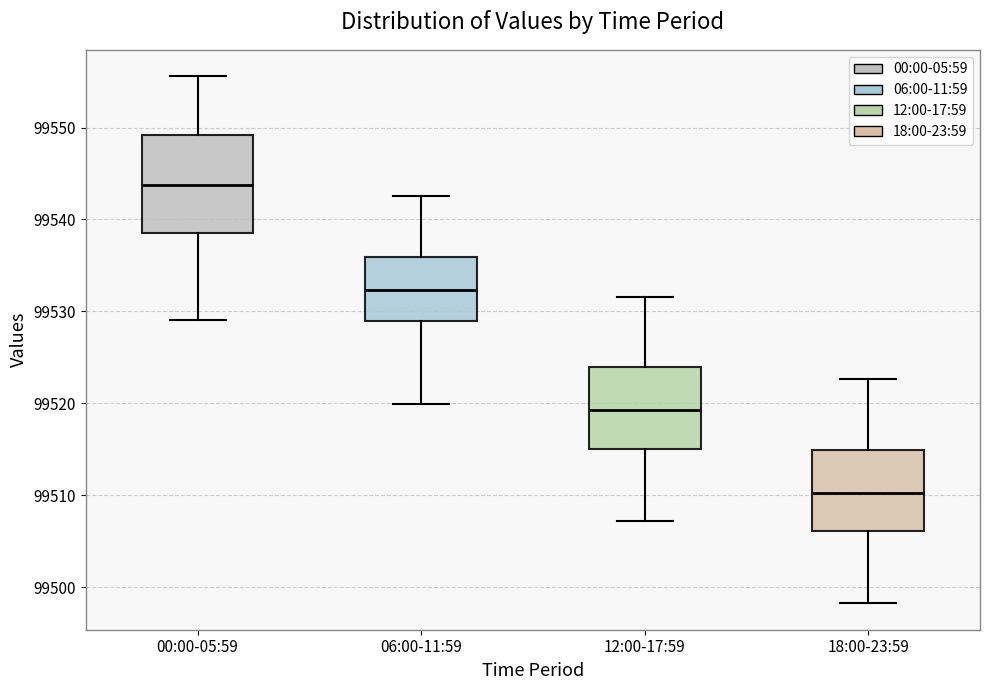

Which box's median line is the highest?

00:00-05:59